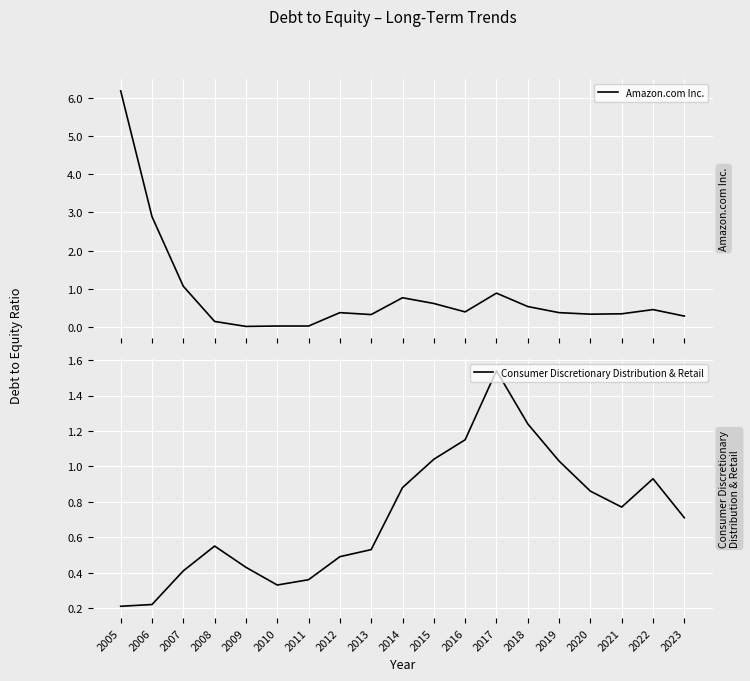

At how many categories does at least one series exceed 2?

2